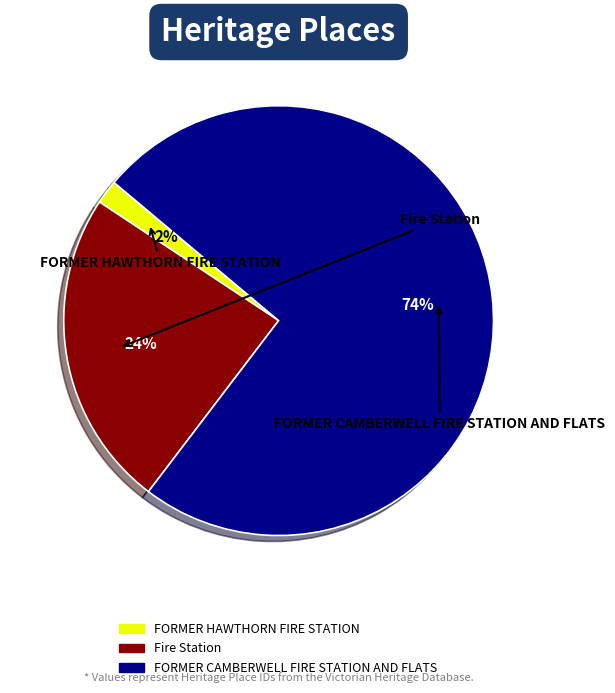

To the nearest percent, what is the difference between the largest and smallest slice percentages?

72%